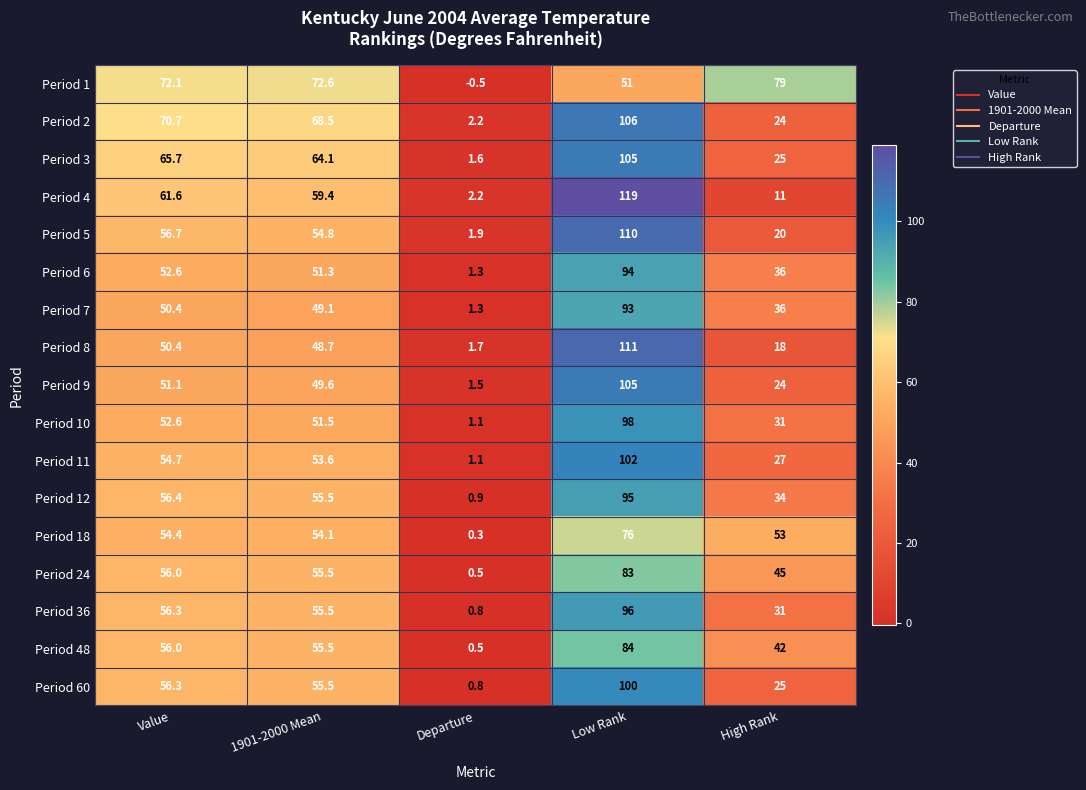

How many data points does each series have?

5